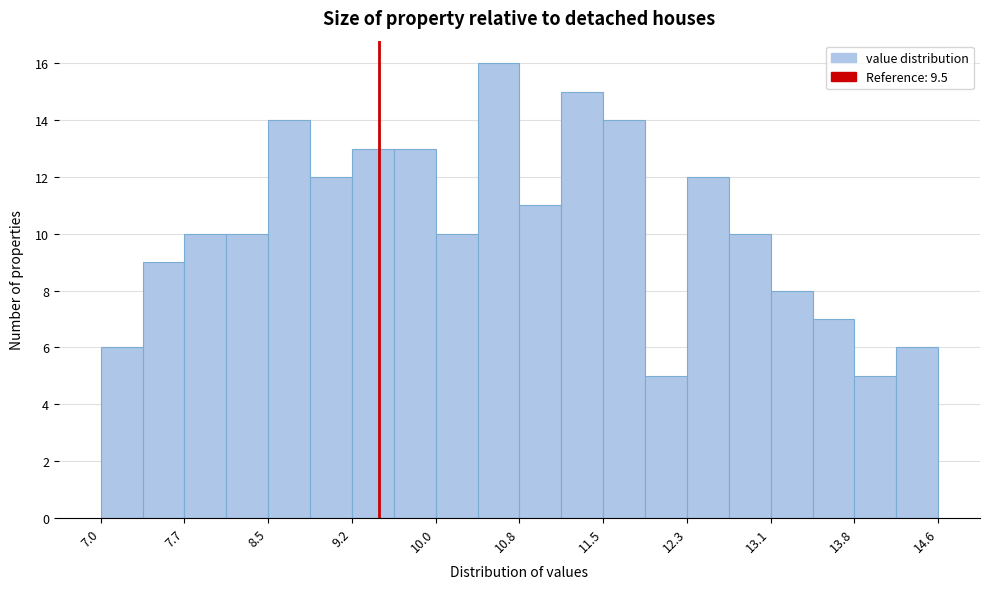

Around what value on the x-axis is the tallest bar? Give the approximate position of its centre, as read against the axis.

10.6